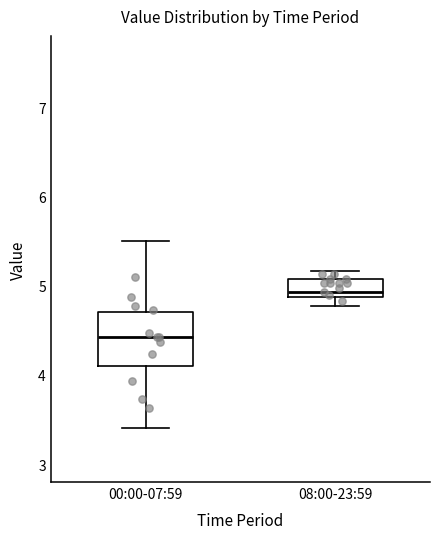

Which box is the tallest, from its lower edge to its upper edge?

00:00-07:59